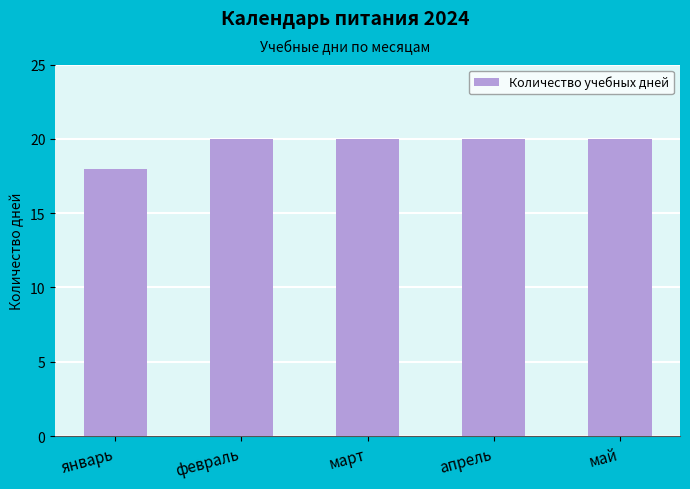

What is the sum of the values at май and апрель?

40